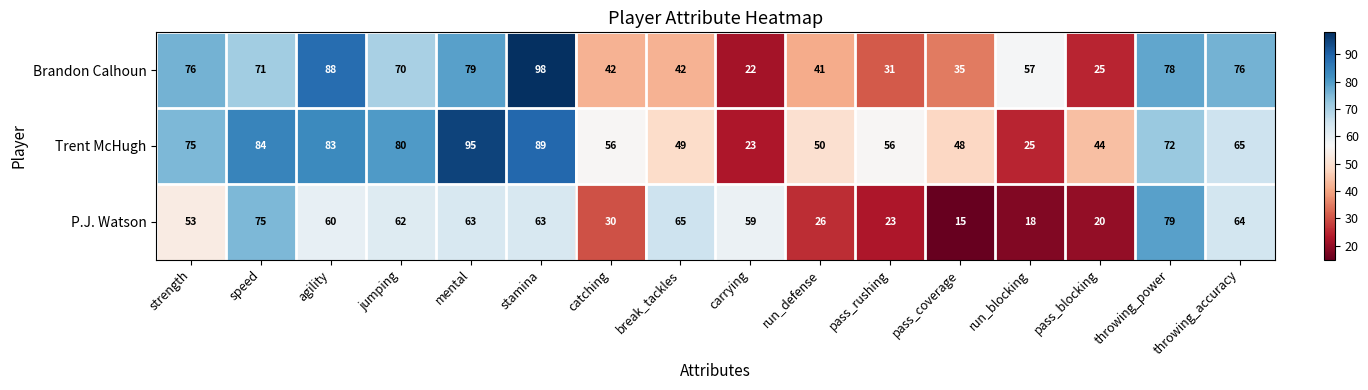

At which label is Brandon Calhoun closest to 60?

run_blocking